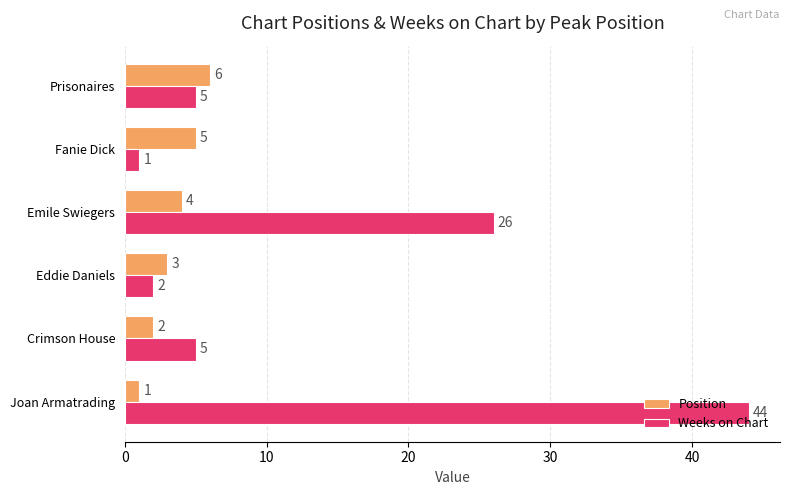

What is the sum of all Position values?

21